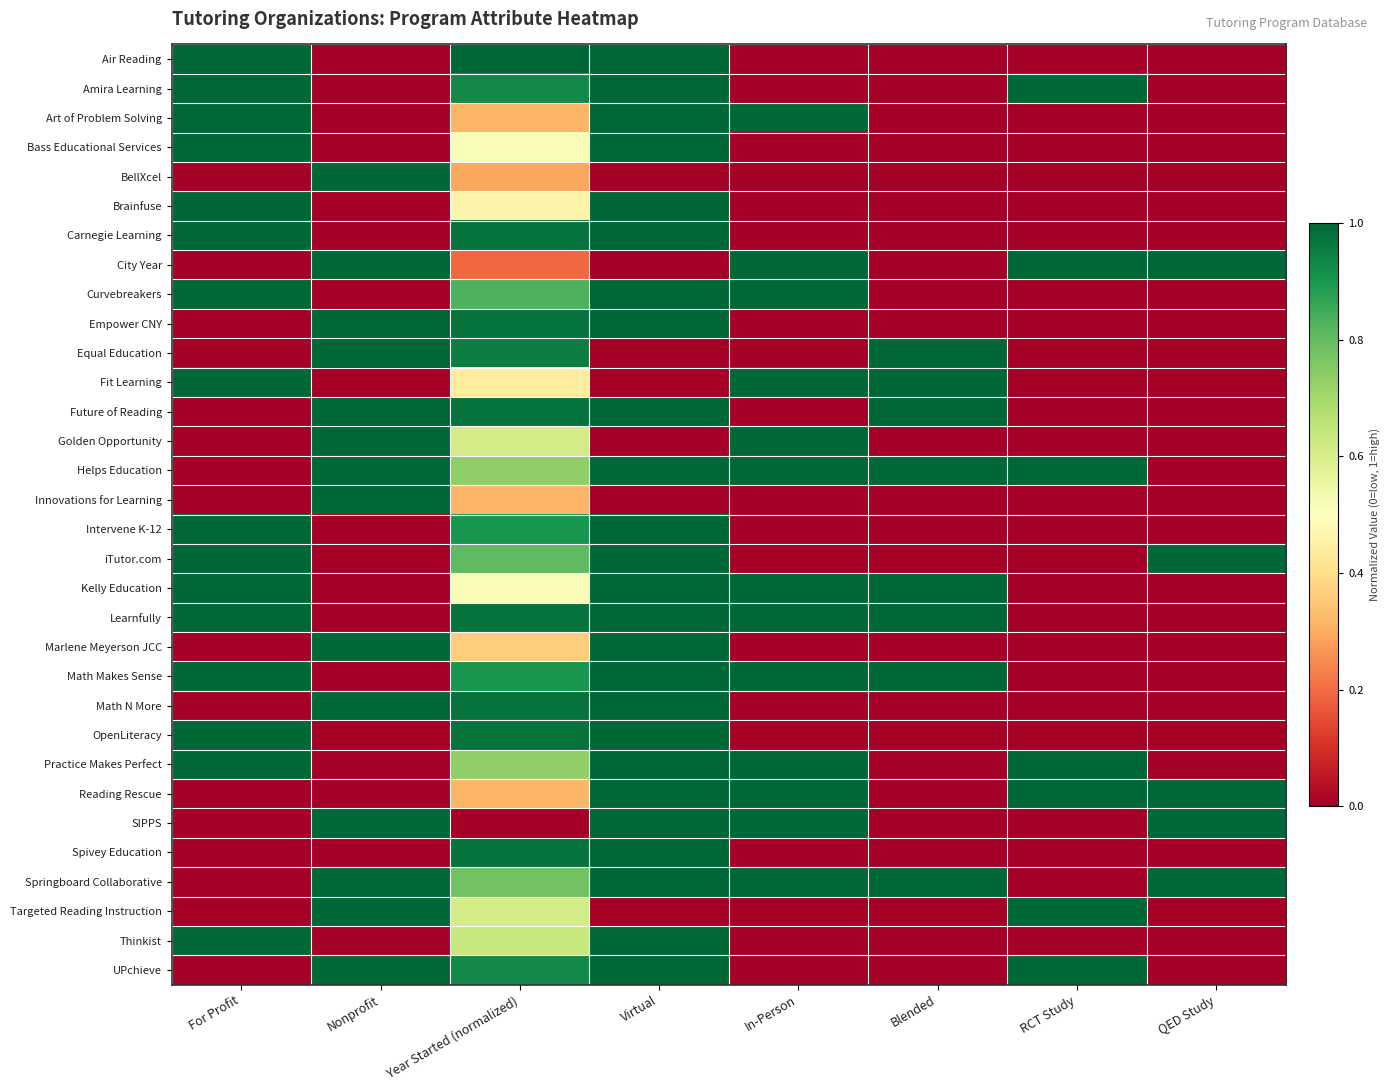

At which category is the sum across all series the highest?

Virtual